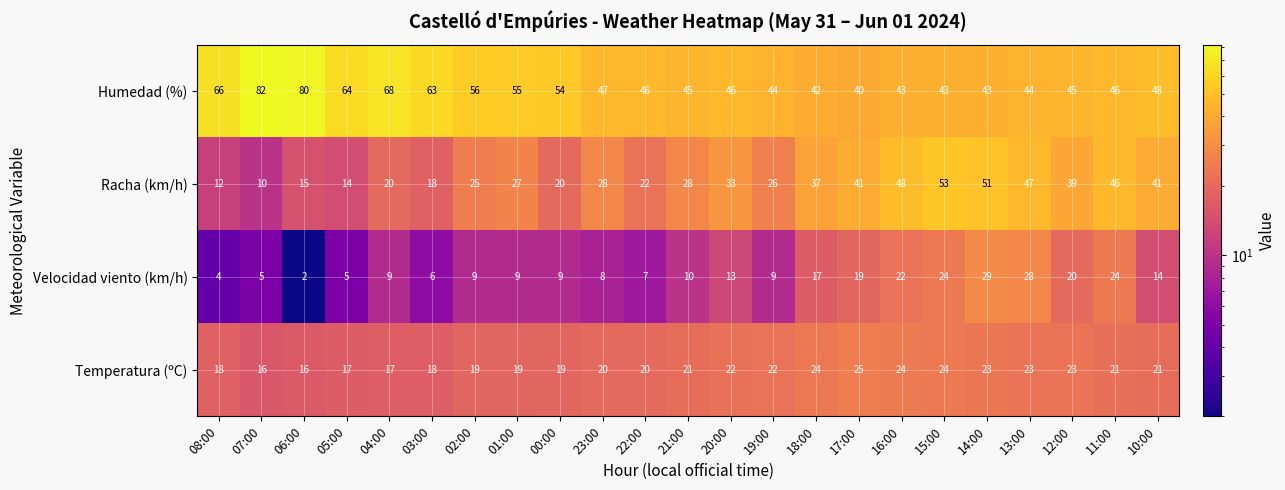

What is the sum of the Velocidad viento (km/h) values at 22:00 and 08:00?

11